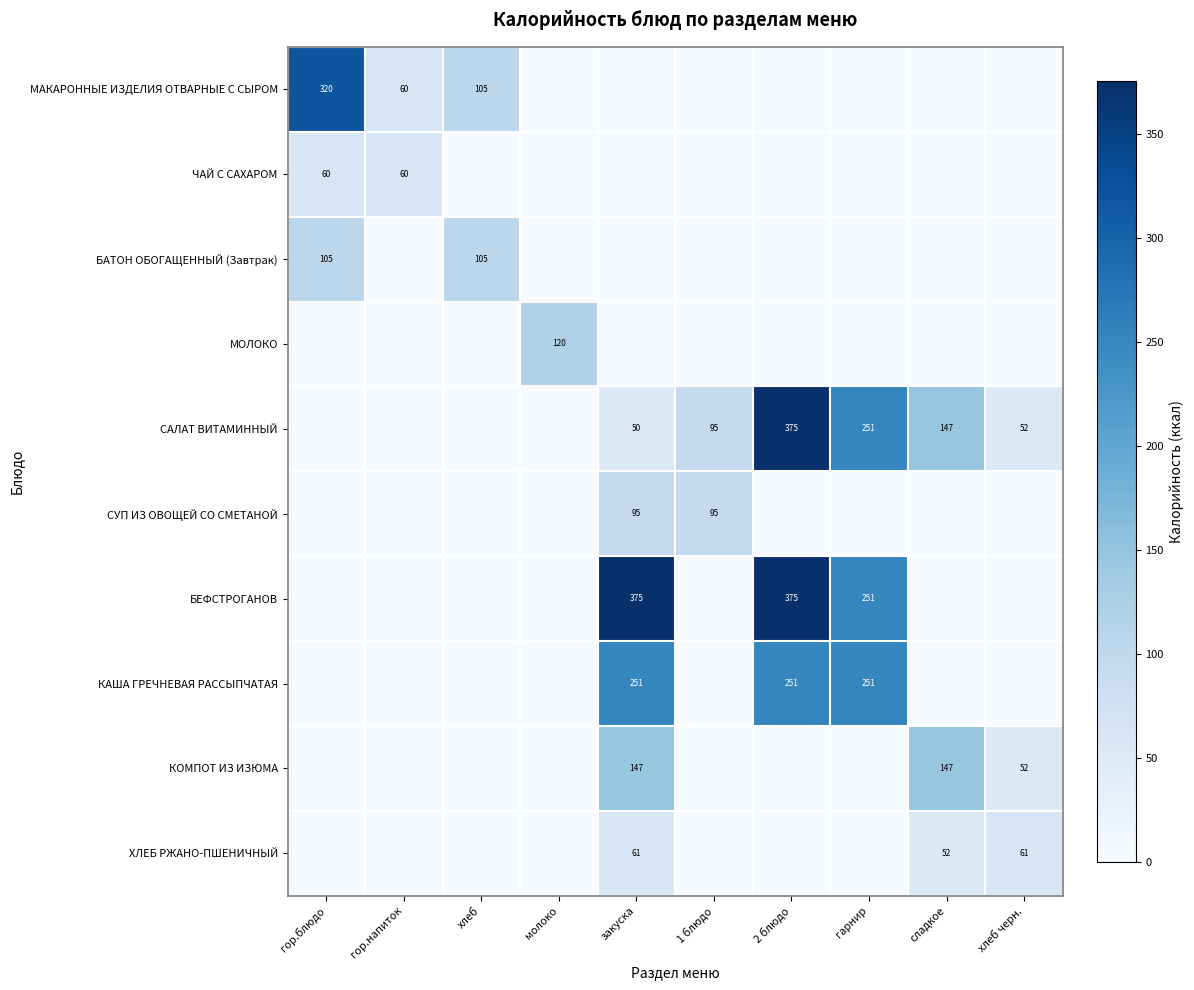

What is the sum of the САЛАТ ВИТАМИННЫЙ values at 1 блюдо and сладкое?

242